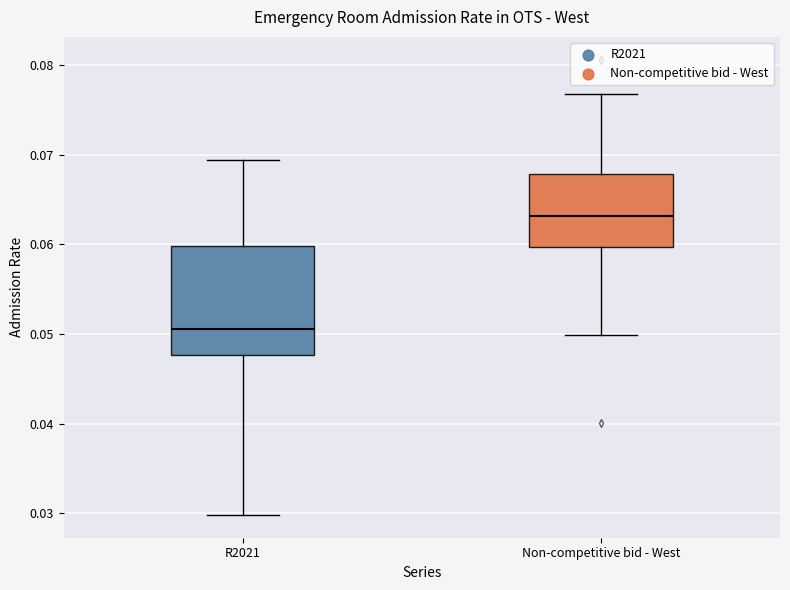

Reading left to right, transcribe this box plot: for each box, give where its median line is, the range the box spans, and where its two whiskers end, as read against the y-axis. The values are not printed on the chart, so give them approximately, as read against the axis.

R2021: median 0.051, box 0.048 to 0.060, whiskers 0.030 to 0.069
Non-competitive bid - West: median 0.063, box 0.060 to 0.068, whiskers 0.050 to 0.077